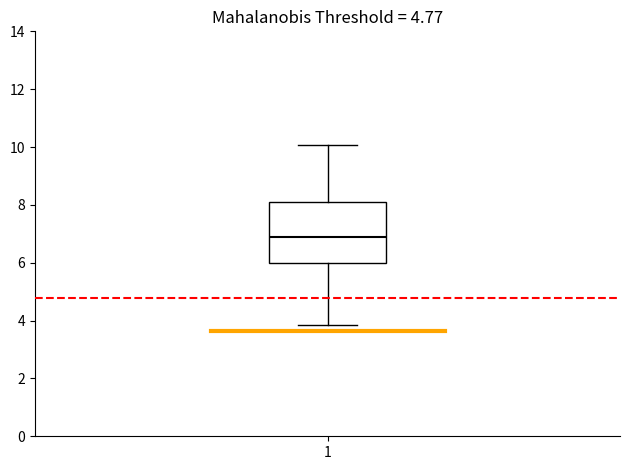

Read this box plot against the y-axis: the position of the median line, the range covered by the box, and the ends of both whiskers. The values are not printed on the chart, so give them approximately, as read against the axis.

median 6.8, box 6.0 to 8.0, whiskers 3.8 to 10.0